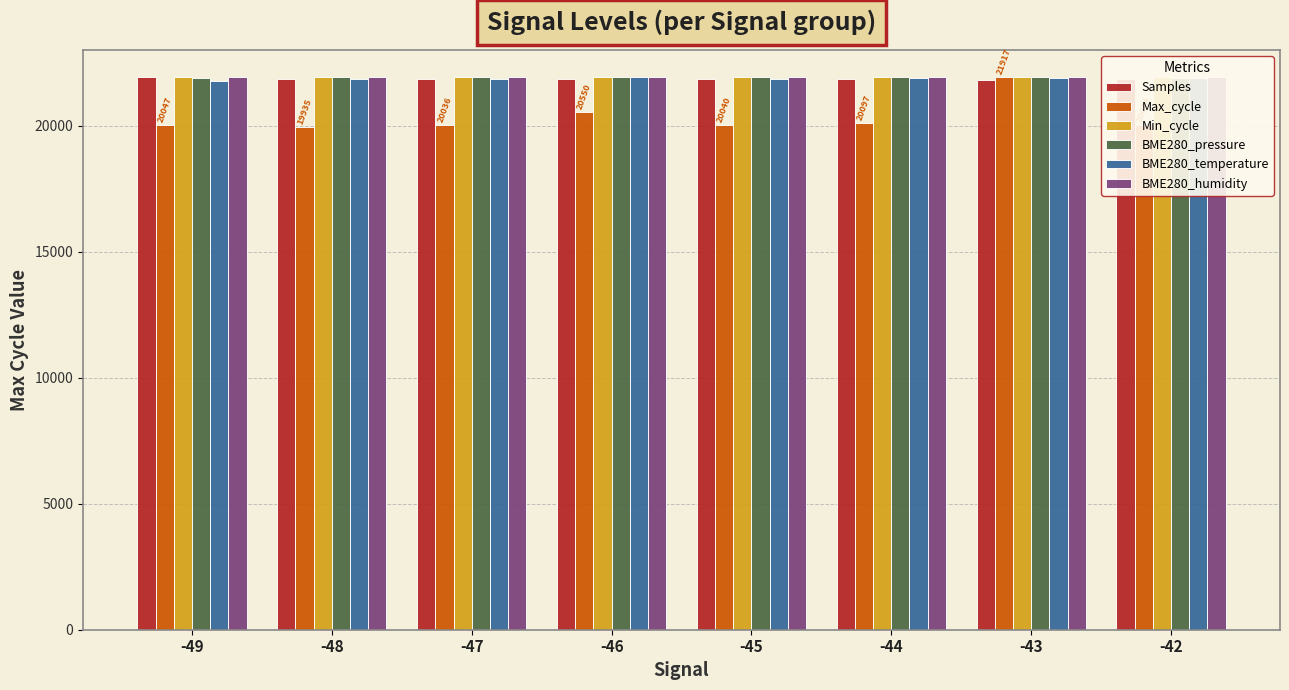

Reading left to right, what are all the values shown in this chart?

Samples: 21917.0	21849.6	21857.2	21846.1	21848.8	21853.7	21808.5	21872.4
Max_cycle: 20047.0	19935.0	20036.0	20550.0	20040.0	20097.0	21917.0	20044.0
Min_cycle: 21917.0	21917.0	21917.0	21917.0	21917.0	21917.0	21917.0	21917.0
BME280_pressure: 21910.7	21913.7	21913.0	21915.2	21914.7	21917.0	21916.8	21912.1
BME280_temperature: 21787.8	21852.4	21836.2	21917.0	21868.5	21884.7	21900.8	21884.7
BME280_humidity: 21917.0	21917.0	21917.0	21917.0	21917.0	21917.0	21917.0	21917.0